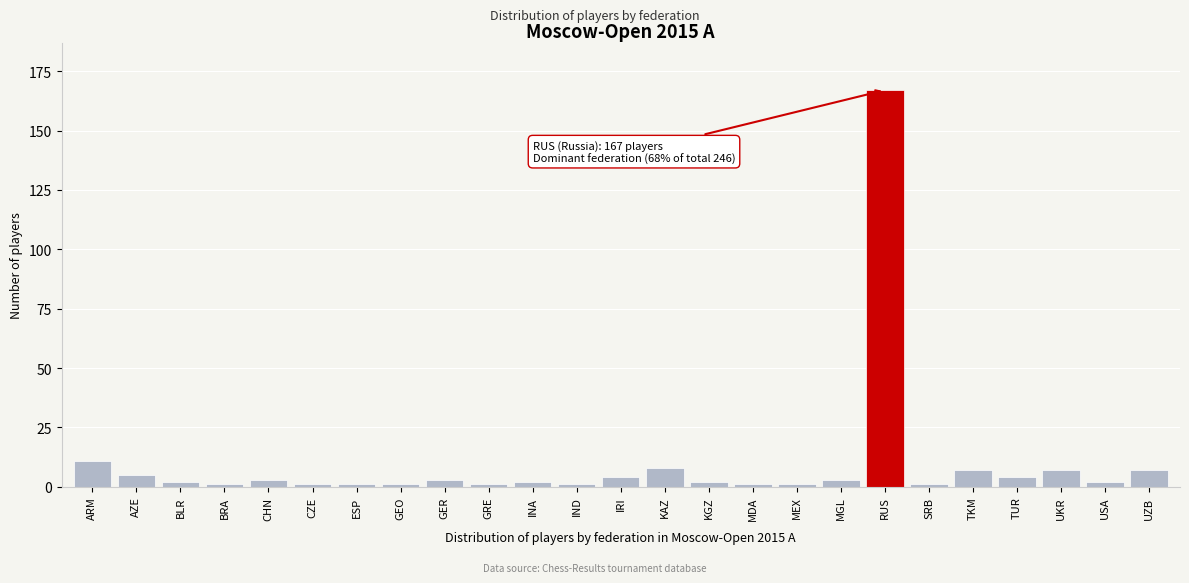

Reading right to left, what are all the values shown in this chart?

7	2	7	4	7	1	167	3	1	1	2	8	4	1	2	1	3	1	1	1	3	1	2	5	11